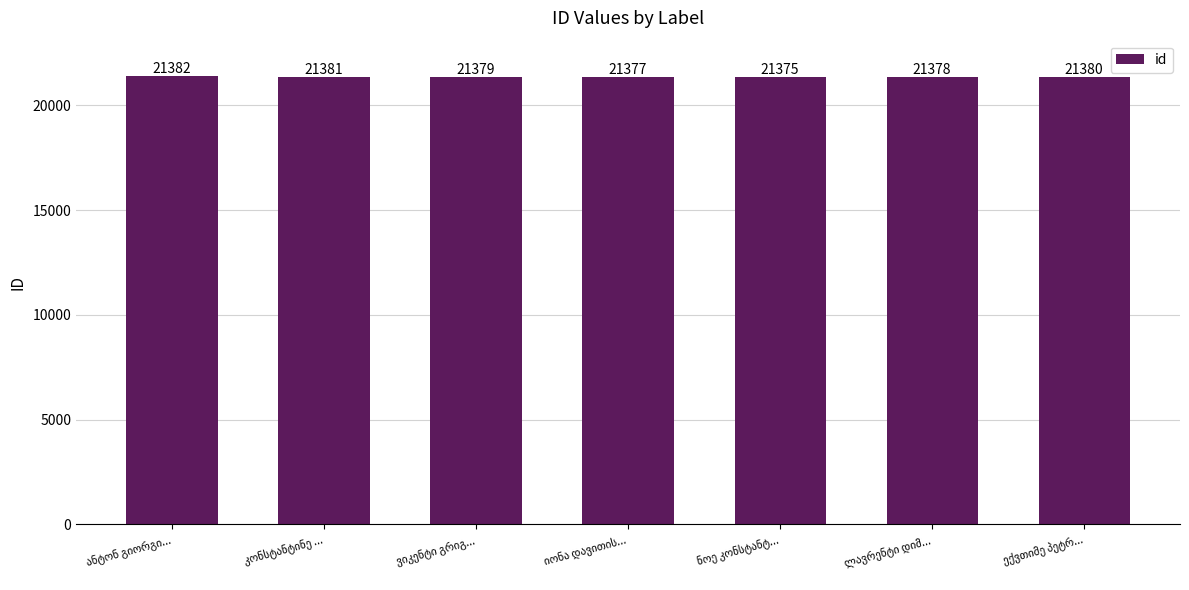

Count the values in the range 21377 to 21381.

5